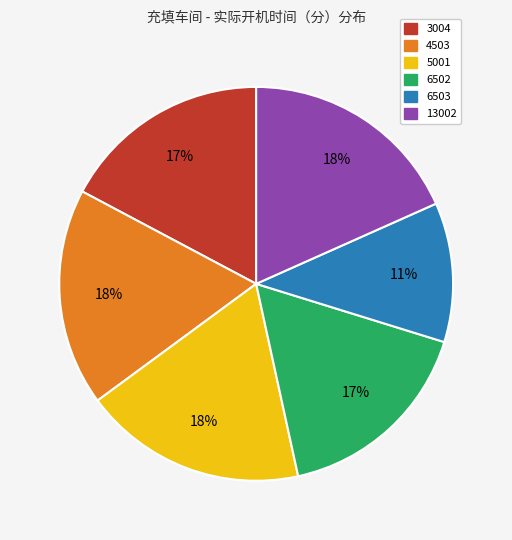

Does any single category account for the majority?

No